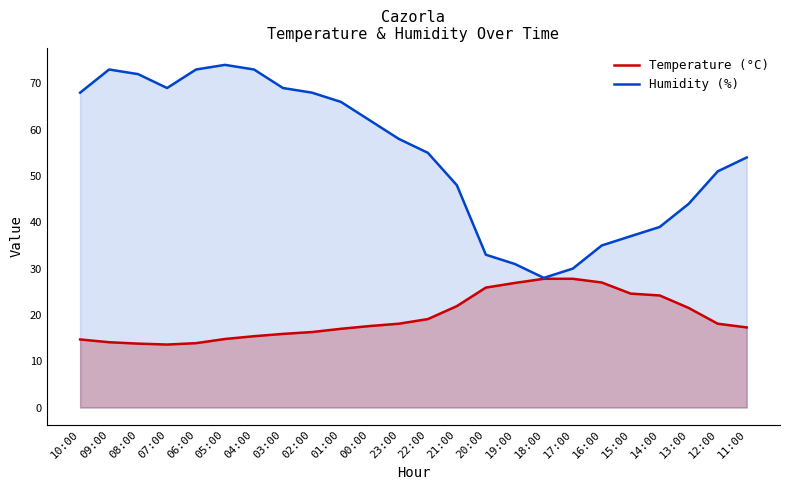

True or false: Temperature (°C) and Humidity (%) intersect in this chart.

False